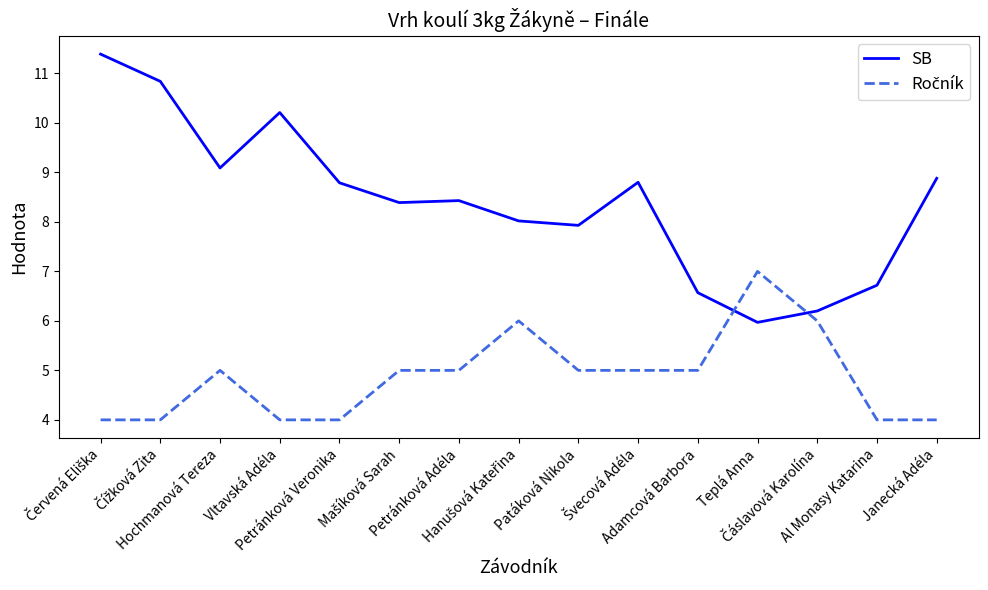

Which series has the largest range (max minus min)?

SB